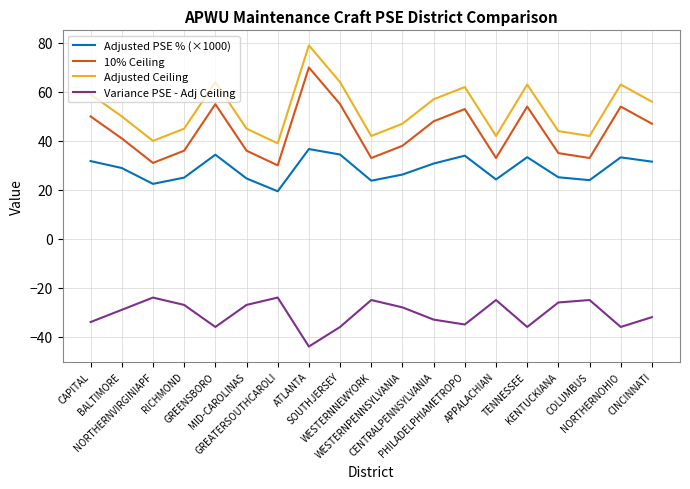

At how many categories does at least one series exceed 3?

19